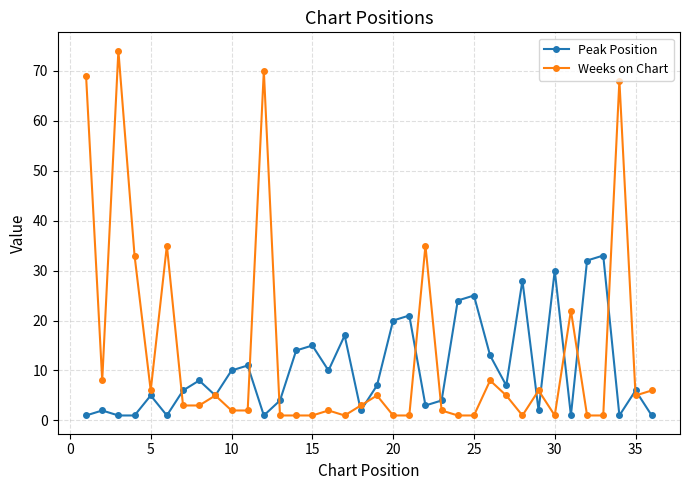

What is the minimum value for Weeks on Chart?

1